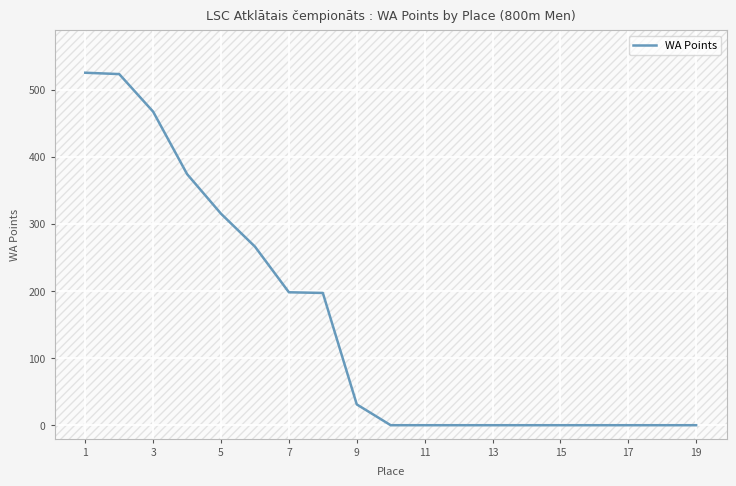

The value of WA Points at 1 is 268. True or false?

False